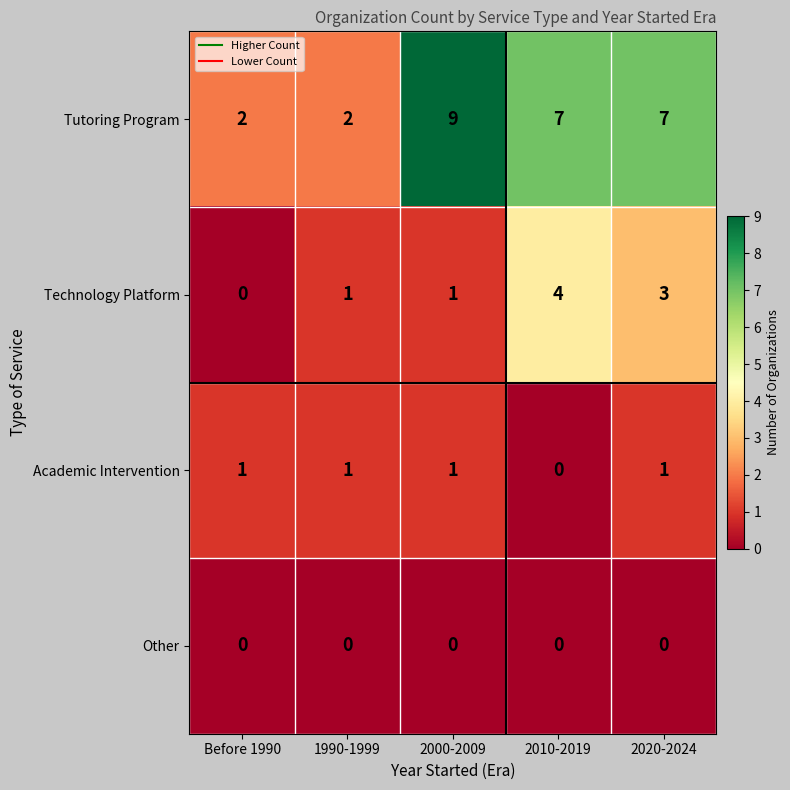

Reading right to left, what are all the values shown in this chart?

Tutoring Program: 2020-2024=7	2010-2019=7	2000-2009=9	1990-1999=2	Before 1990=2
Technology Platform: 2020-2024=3	2010-2019=4	2000-2009=1	1990-1999=1	Before 1990=0
Academic Intervention: 2020-2024=1	2010-2019=0	2000-2009=1	1990-1999=1	Before 1990=1
Other: 2020-2024=0	2010-2019=0	2000-2009=0	1990-1999=0	Before 1990=0